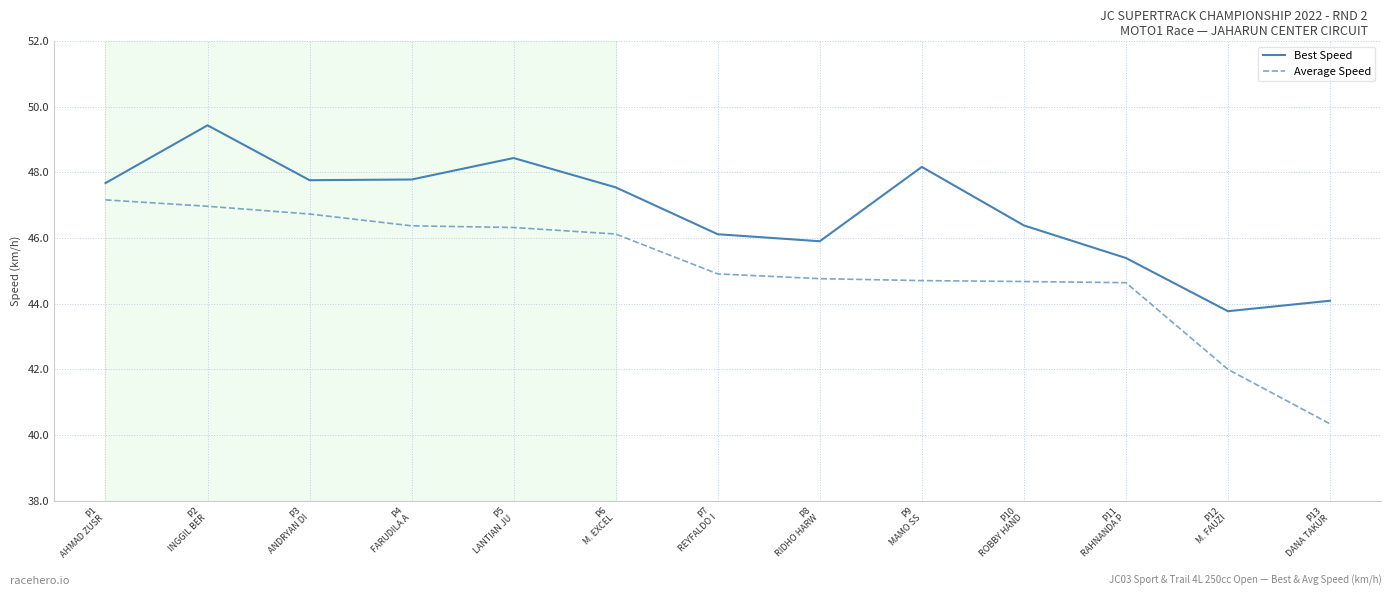

Rank the series by their average value, from highest to lowest.

Best Speed, Average Speed